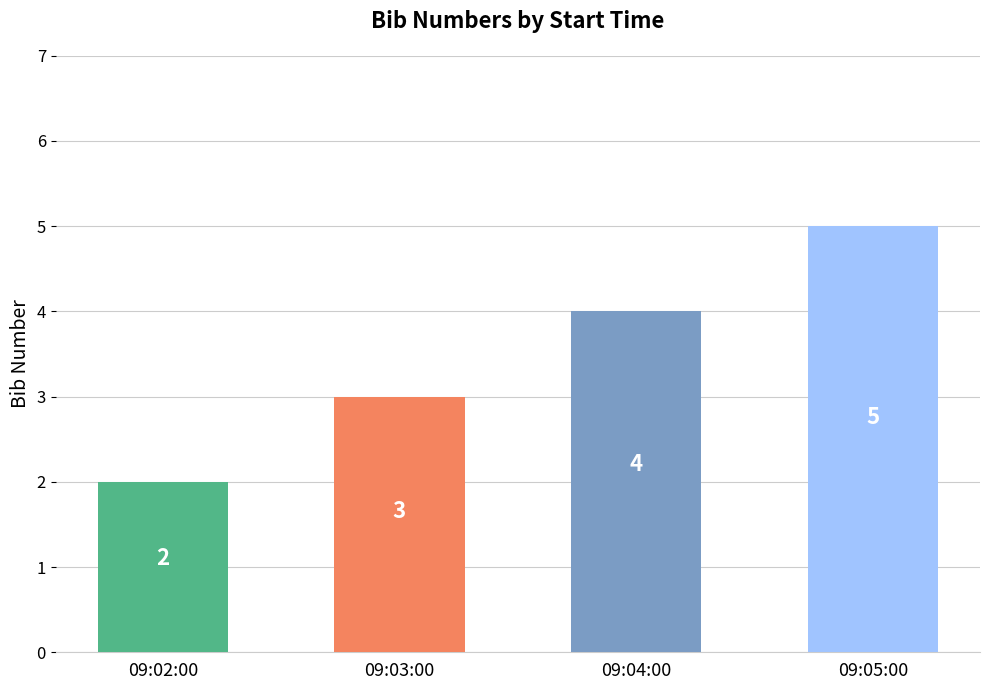

Reading right to left, list all the values displayed in this chart.

5	4	3	2